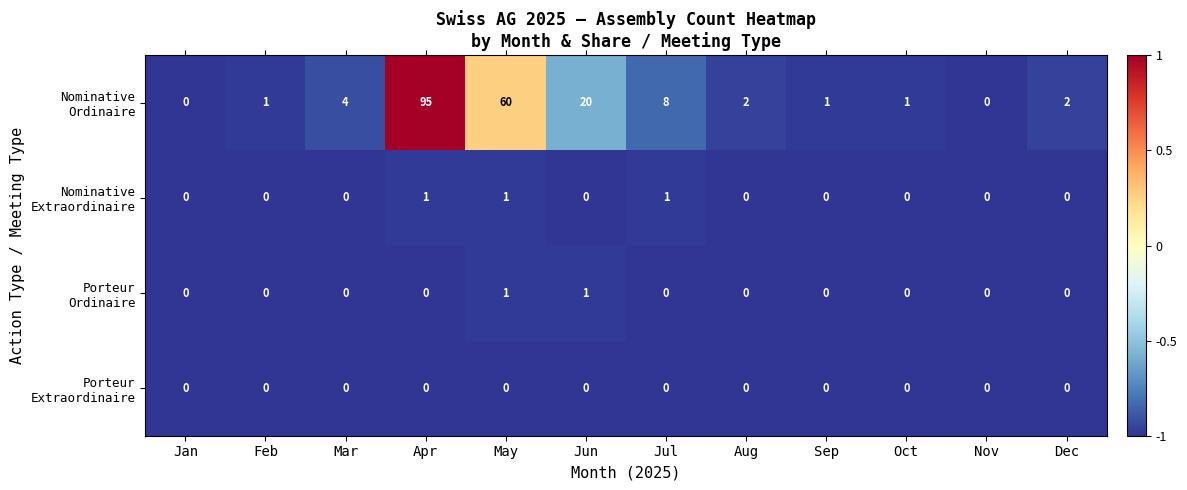

What is the spread (max minus min) of values at Apr?

95